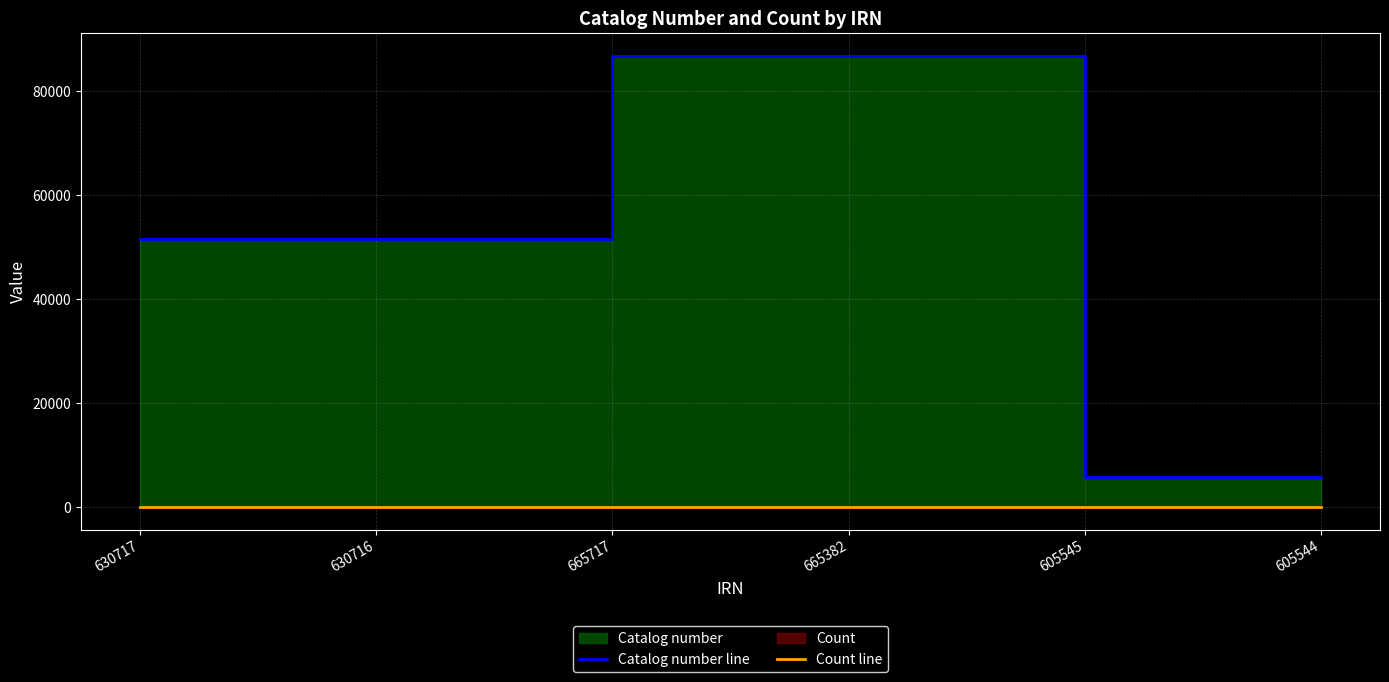

True or false: Catalog number line and Count line intersect in this chart.

False